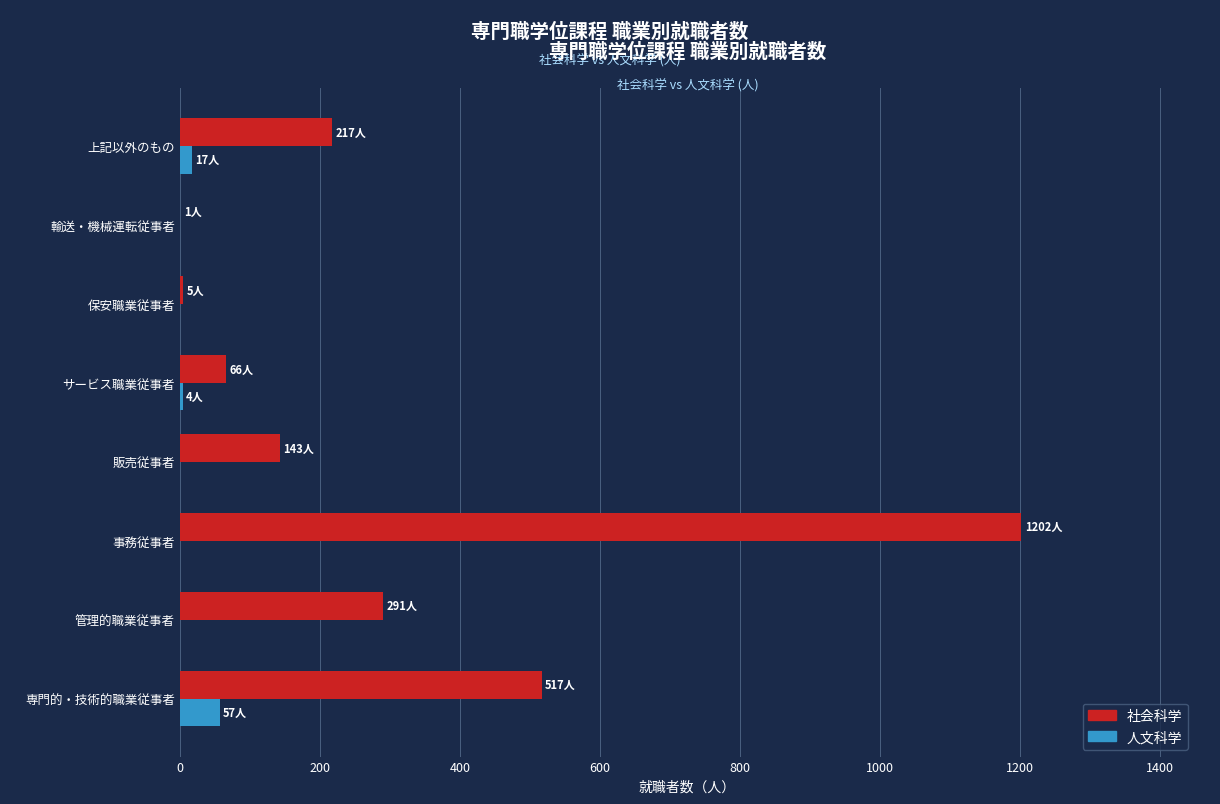

Which series has the widest spread of values?

社会科学